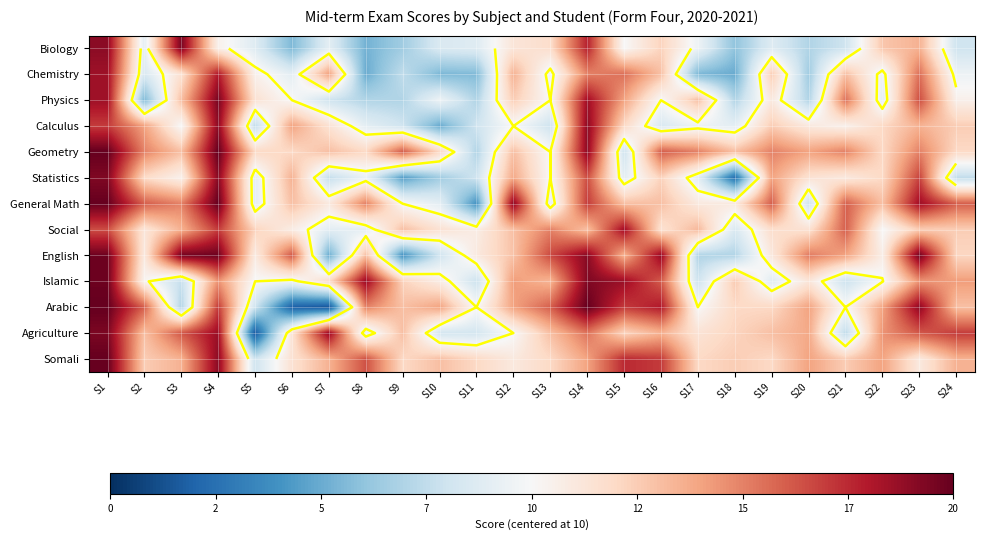

At how many categories does at least one series exceed 0?

24